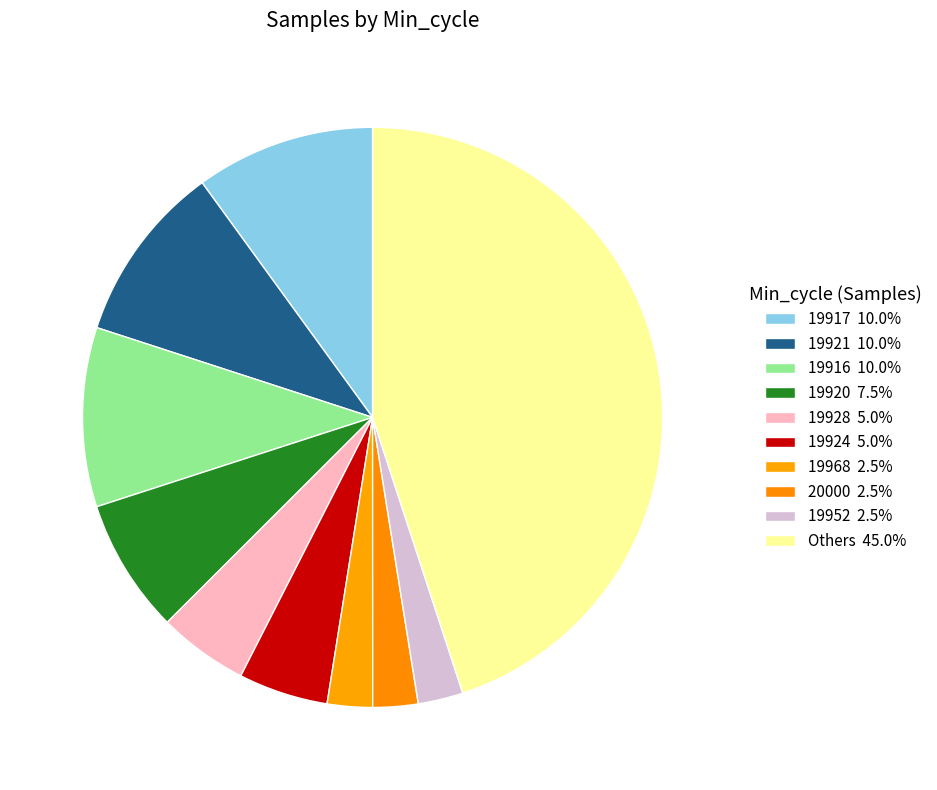

How many segments does this pie chart have?

10